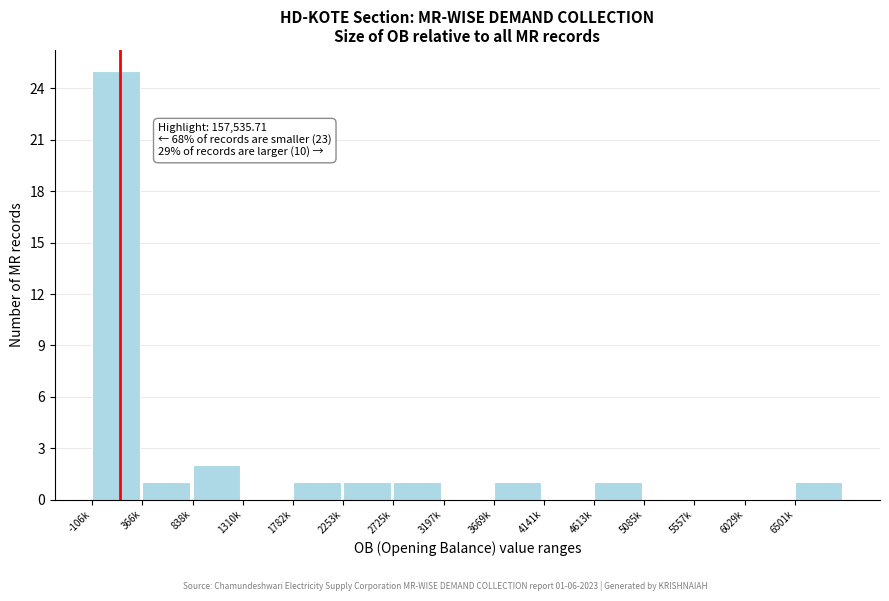

Reading left to right, extract all data points from this chart.

-106k=25	366k=1	838k=2	1310k=0	1782k=1	2253k=1	2725k=1	3197k=0	3669k=1	4141k=0	4613k=1	5085k=0	5557k=0	6029k=0	6501k=1